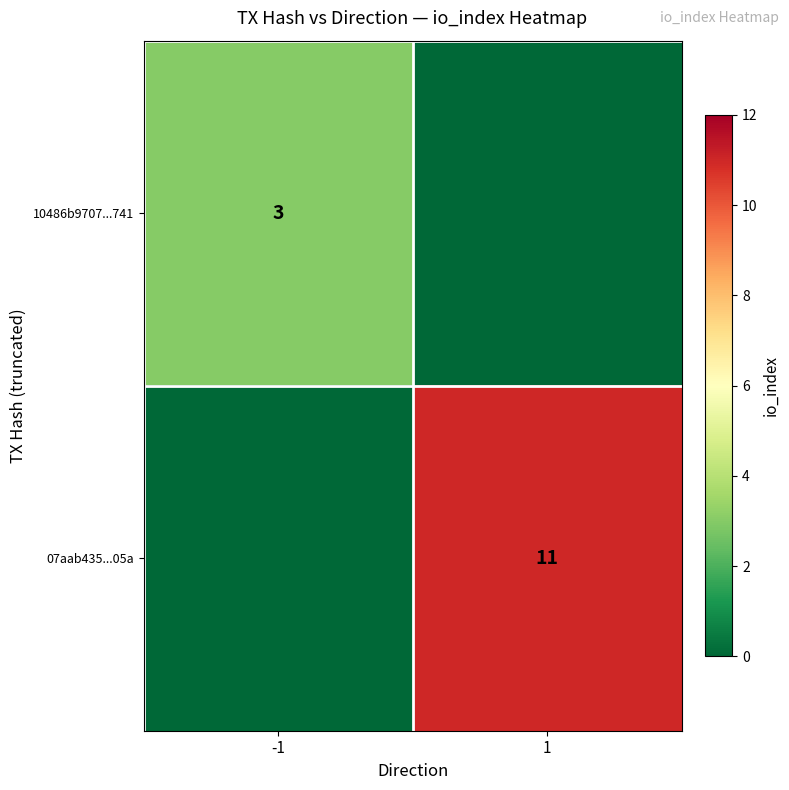

What is the total value across all series at 1?

11